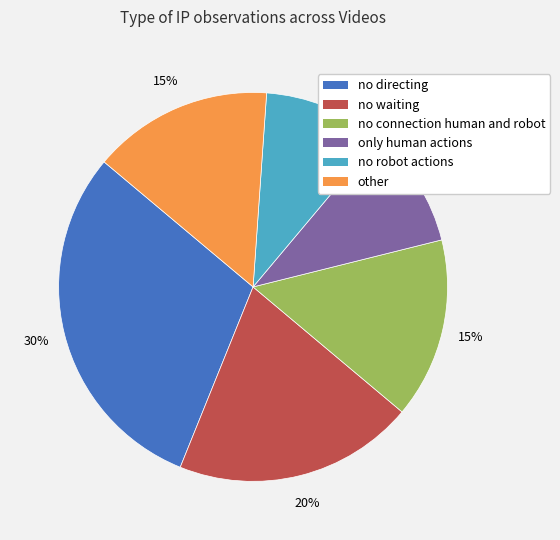

How many slices are in this pie chart?

6